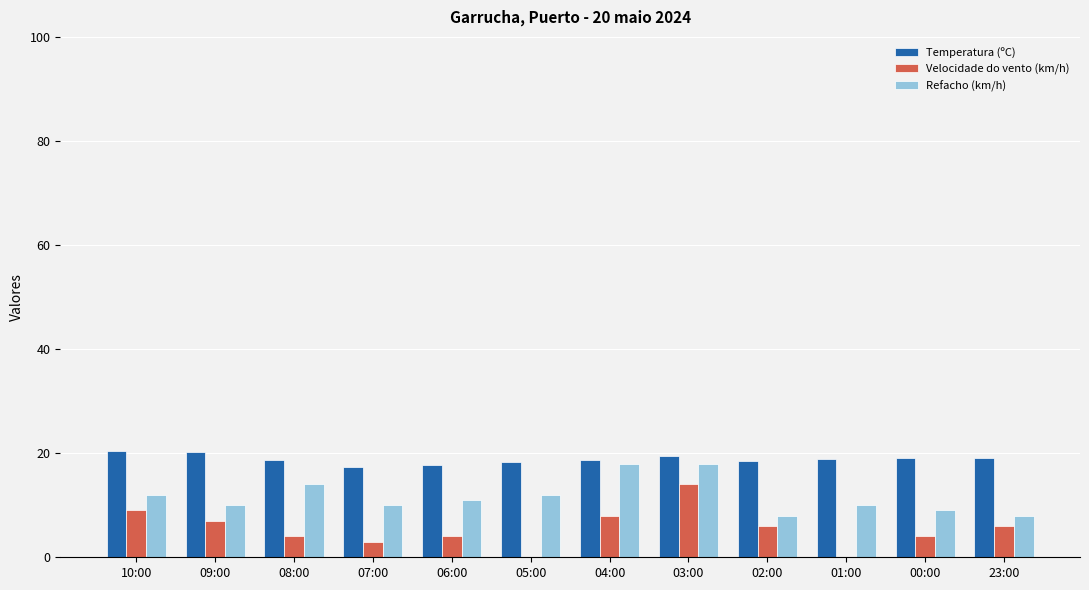

What is the spread (max minus min) of values at 05:00?

18.3